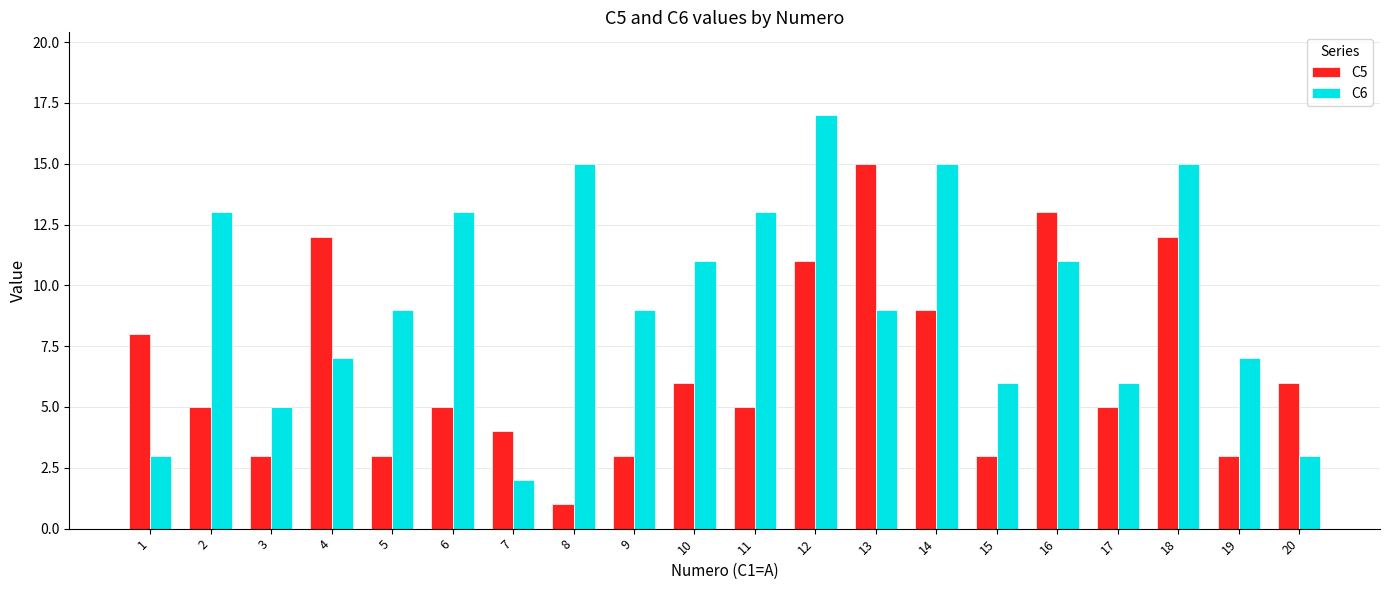

What is the total value across all series at 9?

12